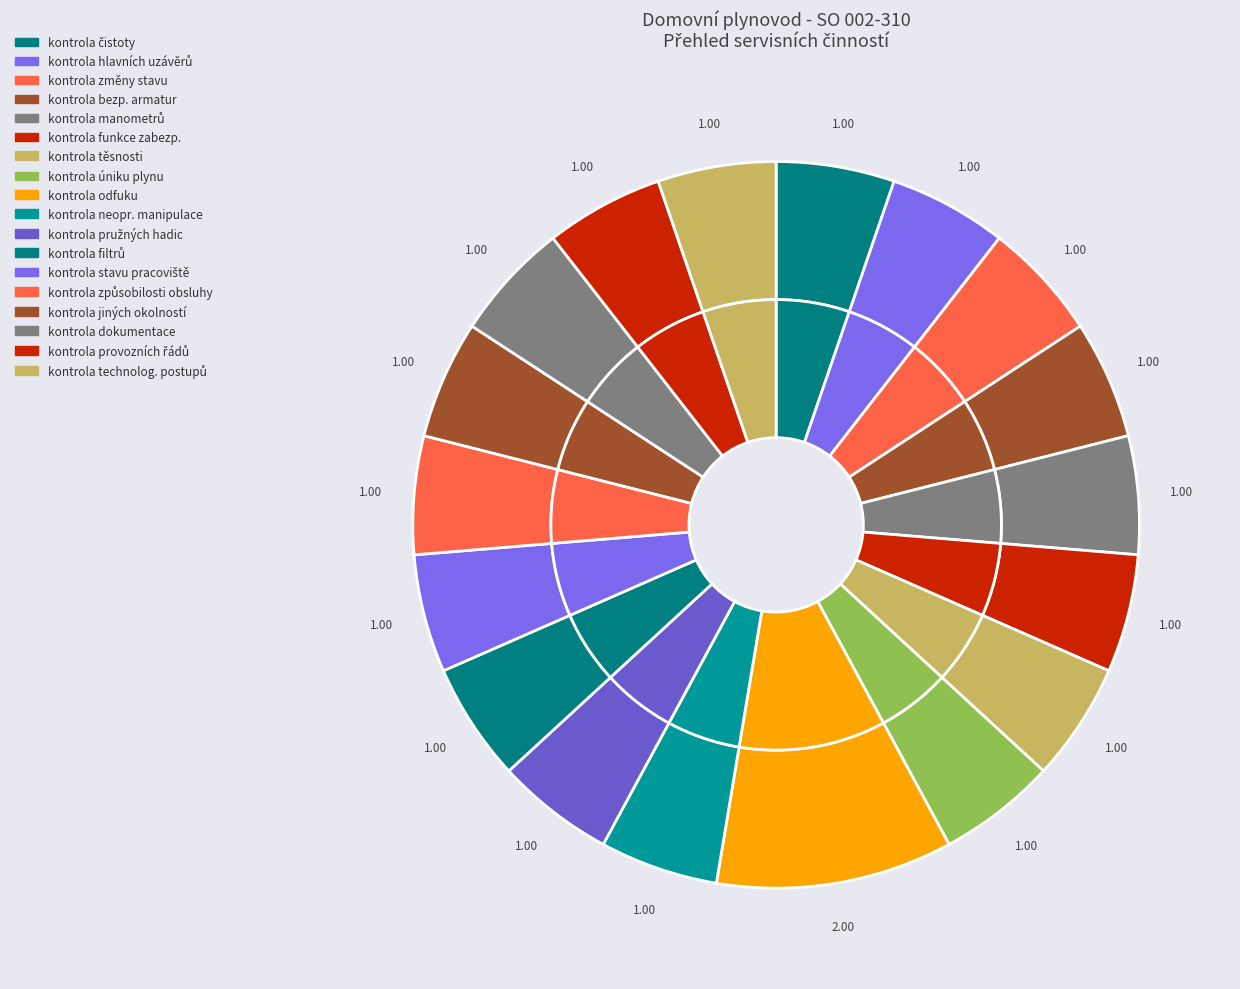

To the nearest percent, what is the average slice percentage?

6%